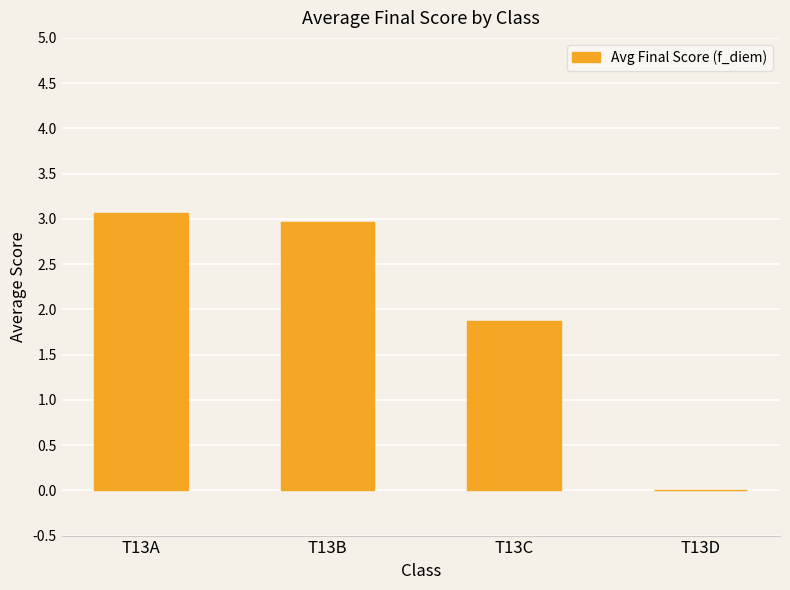

Are the bars horizontal?

No